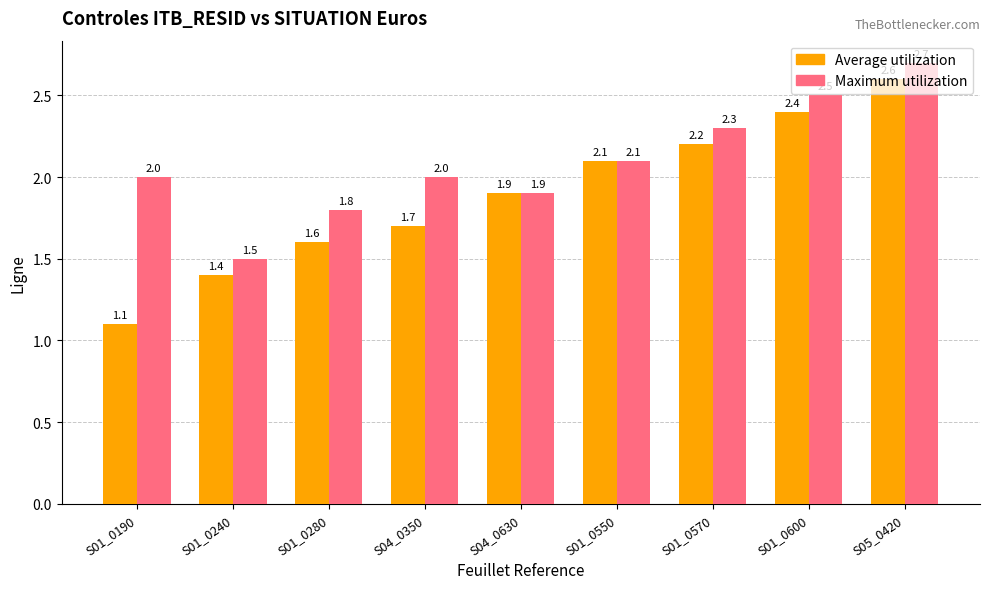

Reading left to right, extract all data points from this chart.

Average utilization: S01_0190=1.1	S01_0240=1.4	S01_0280=1.6	S04_0350=1.7	S04_0630=1.9	S01_0550=2.1	S01_0570=2.2	S01_0600=2.4	S05_0420=2.6
Maximum utilization: S01_0190=2.0	S01_0240=1.5	S01_0280=1.8	S04_0350=2.0	S04_0630=1.9	S01_0550=2.1	S01_0570=2.3	S01_0600=2.5	S05_0420=2.7